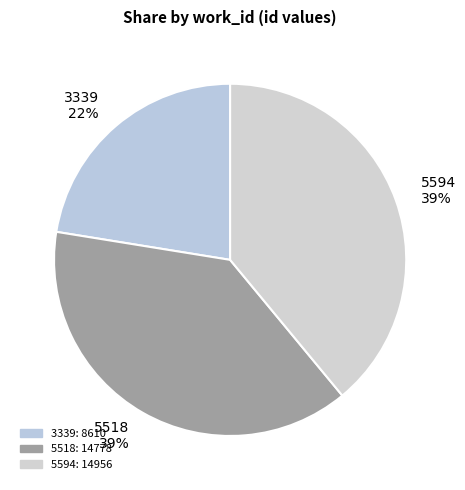

Combined, do 5594 and 3339 account for over 50%?

Yes